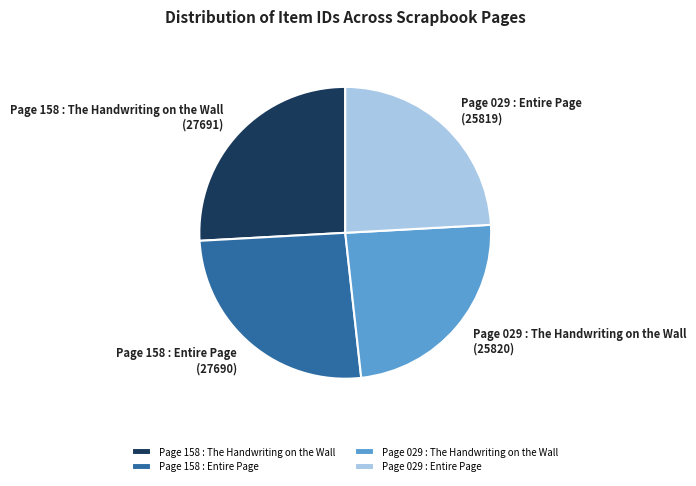

How many segments does this pie chart have?

4